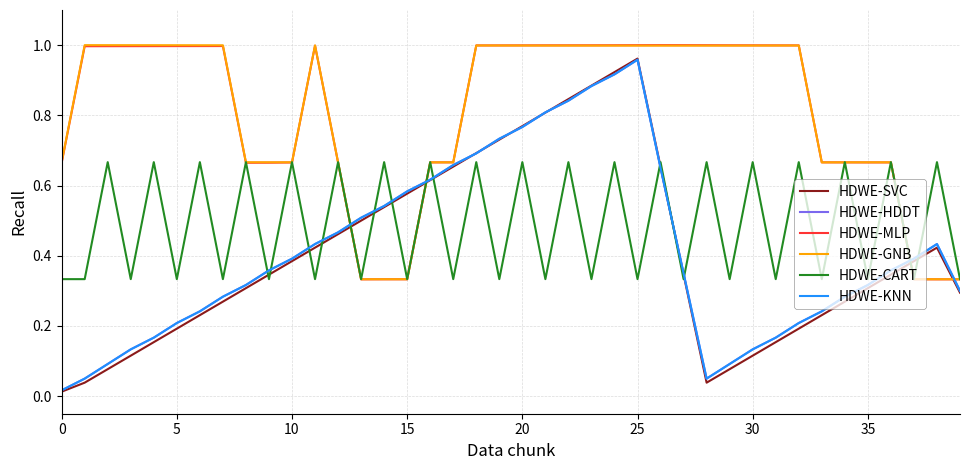

Does the chart have visible grid lines?

Yes